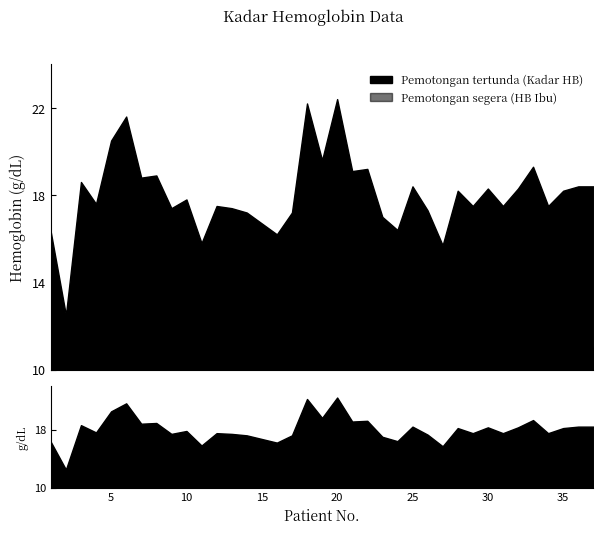

What is the total value across all series at 1?

30.1